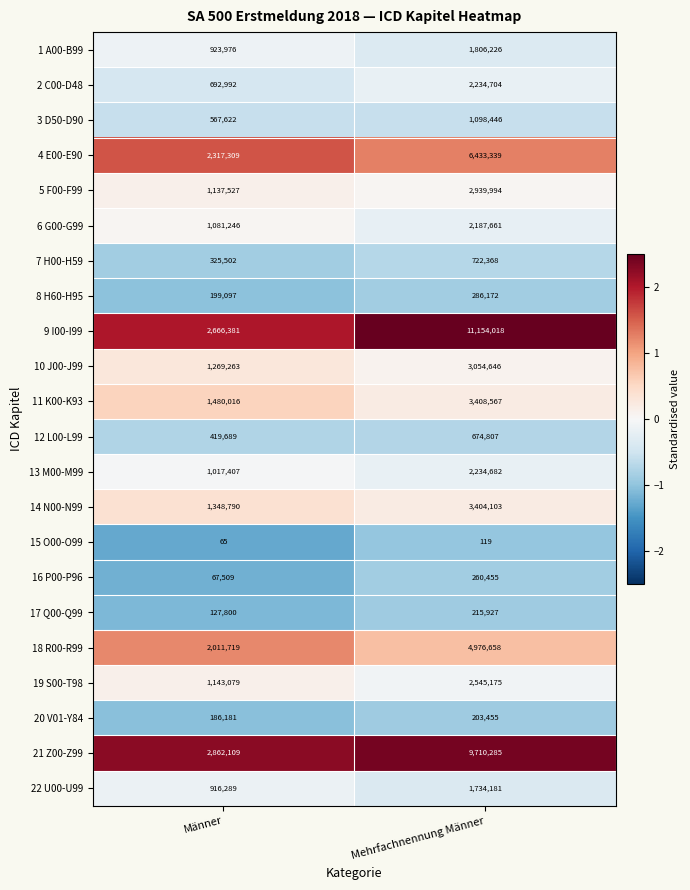

The 2 C00-D48 series shows 2234704 at Mehrfachnennung Männer. True or false?

True